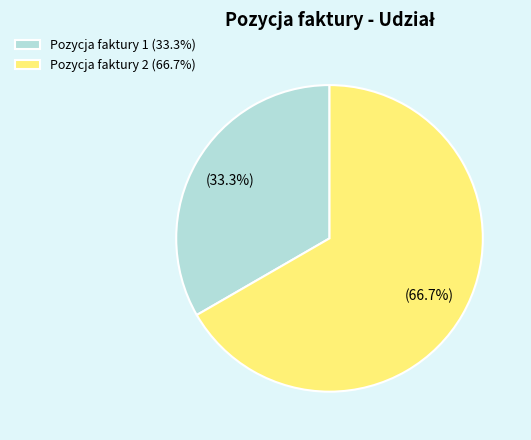

Which category has the biggest portion of the pie?

Pozycja faktury 2